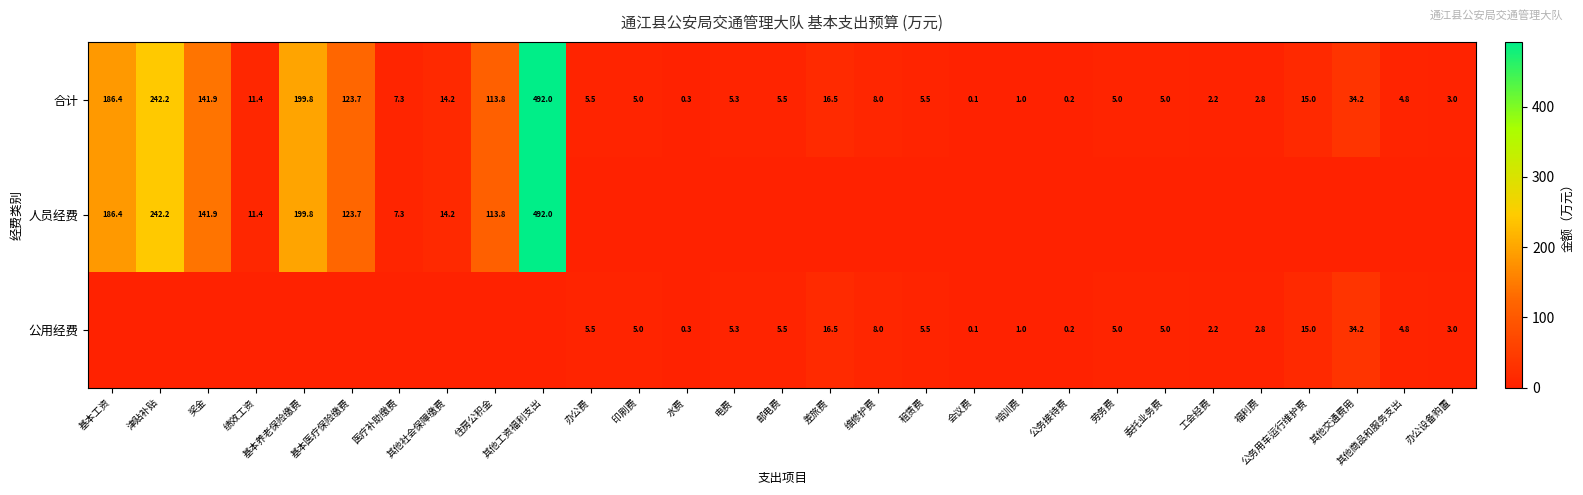

Which category has the highest value across all series?

其他工资福利支出